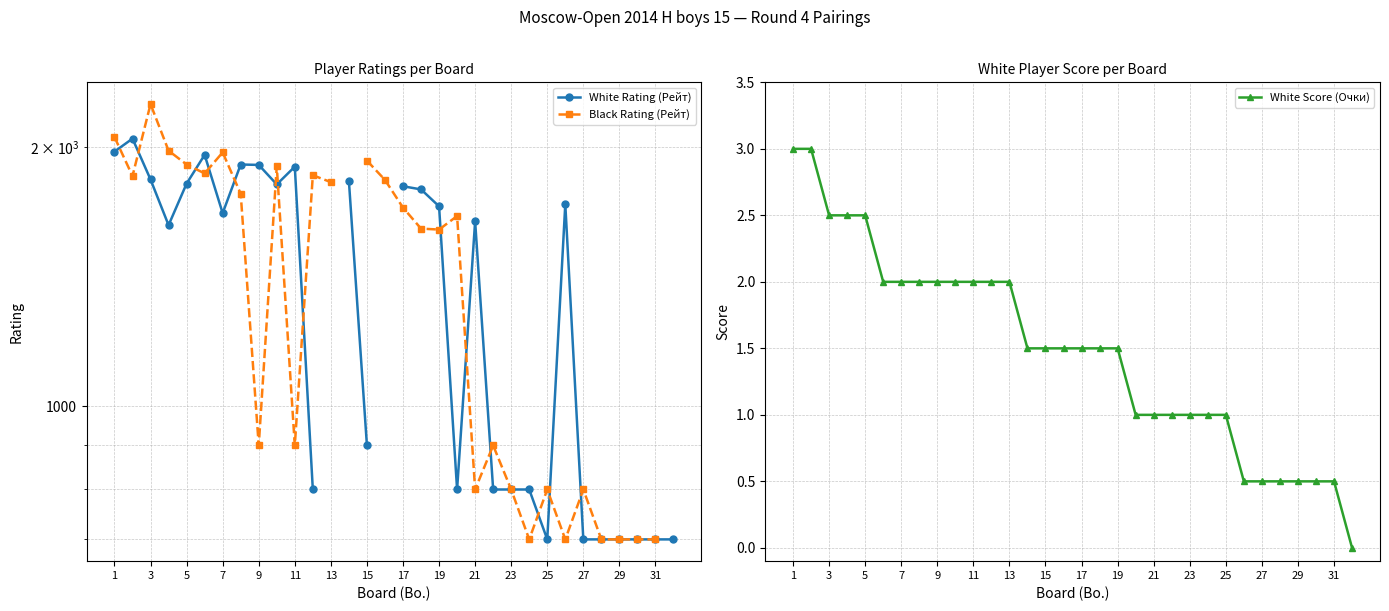

Which series has the largest range (max minus min)?

Black Rating (Рейт)